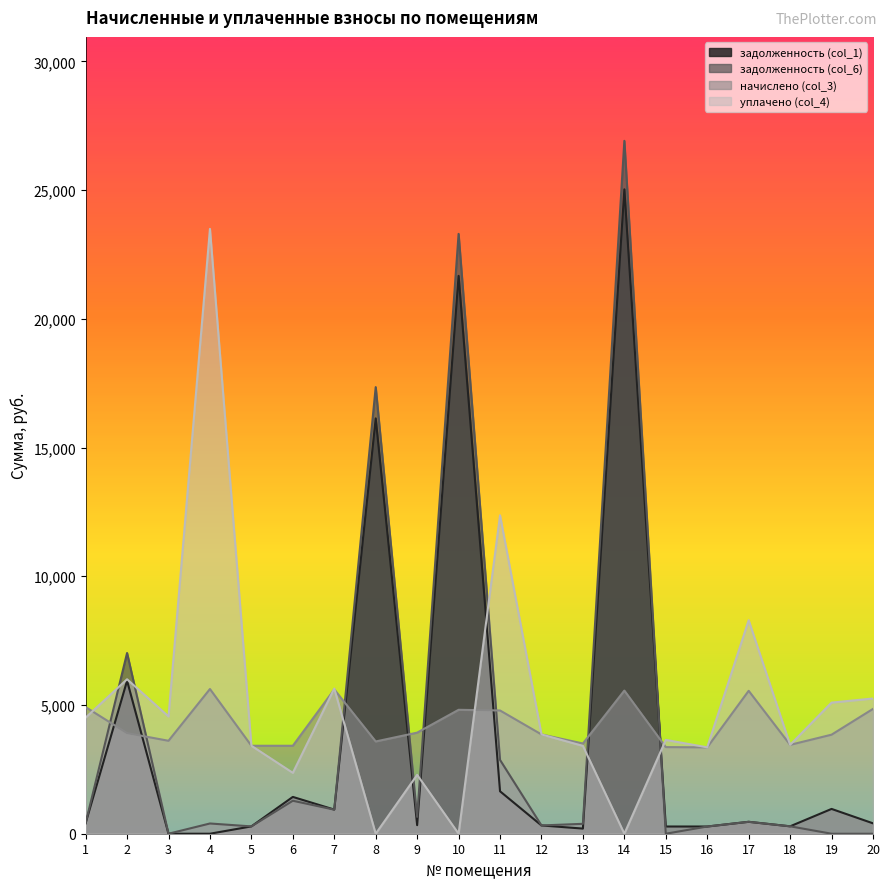

Reading left to right, list all the values displayed in this chart.

задолженность (col_1): 1=409.9	2=5942.7	3=0.0	4=0.0	5=284.8	6=1429.9	7=937.8	8=16133.7	9=332.0	10=21669.7	11=1648.3	12=321.4	13=199.3	14=25030.8	15=280.4	16=279.6	17=462.6	18=287.7	19=963.3	20=404.1
задолженность (col_6): 1=409.9	2=7019.9	3=0.0	4=397.6	5=284.8	6=1280.4	7=934.0	8=17348.4	9=654.6	10=23301.1	11=2866.9	12=321.4	13=384.9	14=26915.3	15=0.0	16=279.6	17=462.6	18=287.7	19=0.0	20=0.0
начислено (col_3): 1=4919.0	2=3908.9	3=3610.2	4=5621.8	5=3417.0	6=3417.0	7=5604.2	8=3583.9	9=3926.4	10=4813.7	11=4787.3	12=3856.2	13=3504.8	14=5560.3	15=3364.3	16=3355.4	17=5551.4	18=3452.2	19=3847.4	20=4848.7
уплачено (col_4): 1=4509.1	2=6000.0	3=4555.2	4=23494.9	5=3417.0	6=2364.4	7=5638.2	8=0.0	9=2286.2	10=0.0	11=12367.1	12=3856.2	13=3412.1	14=0.0	15=3644.7	16=3355.4	17=8293.7	18=3452.2	19=5093.1	20=5252.8